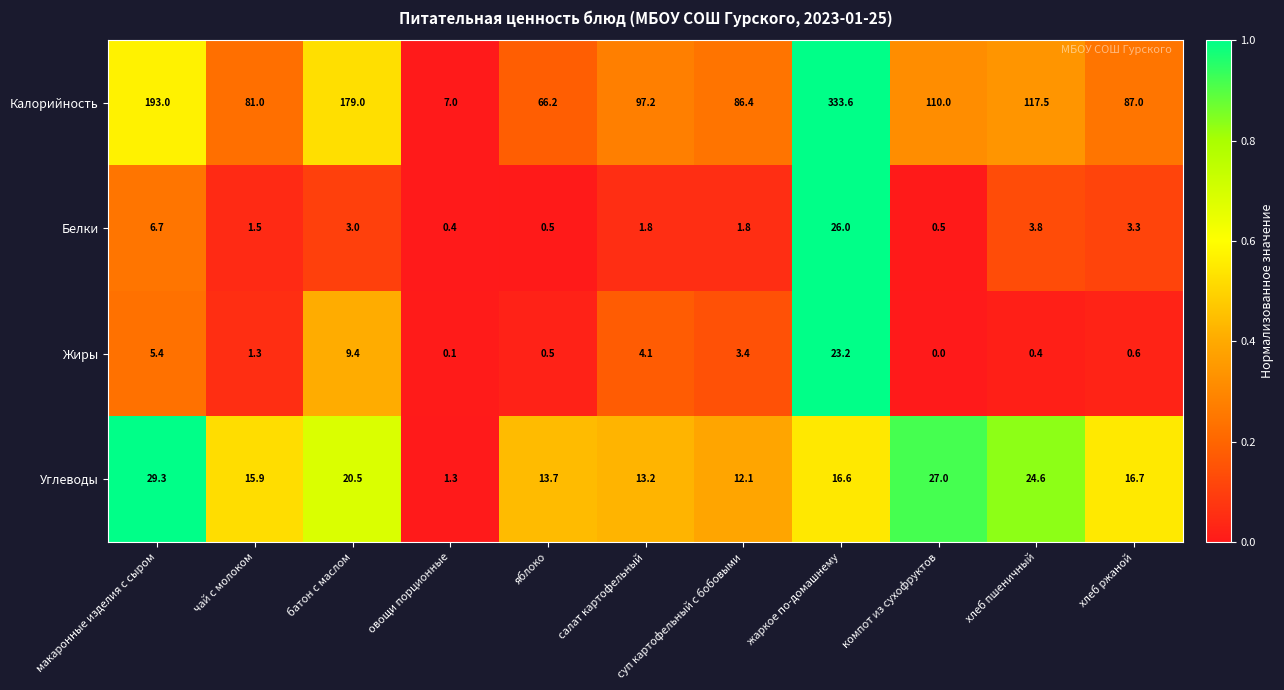

At which label is Калорийность closest to 170?

батон с маслом